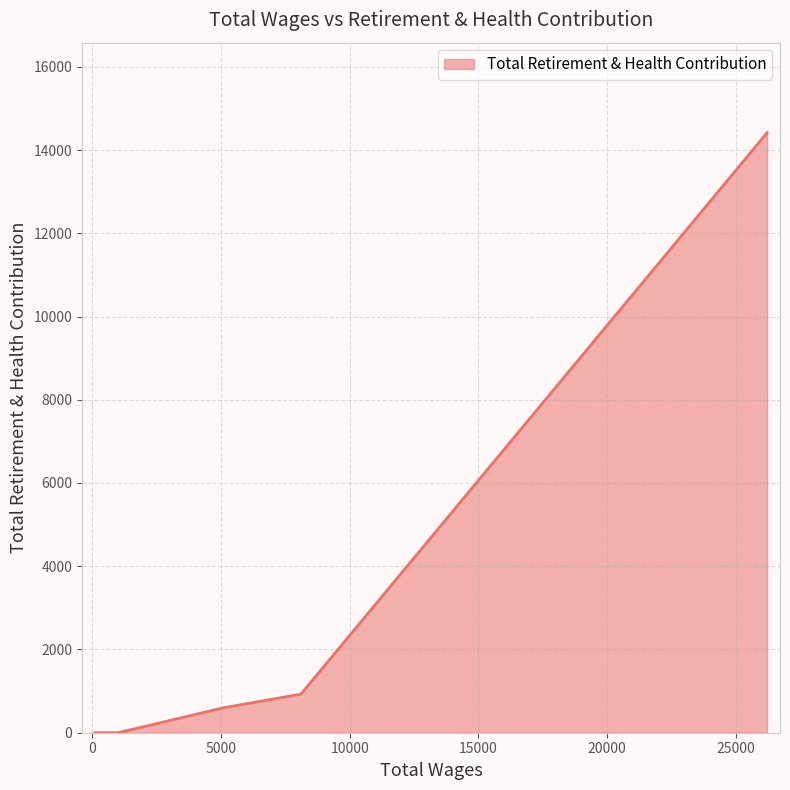

What is the difference between the second highest and minimum values?

927